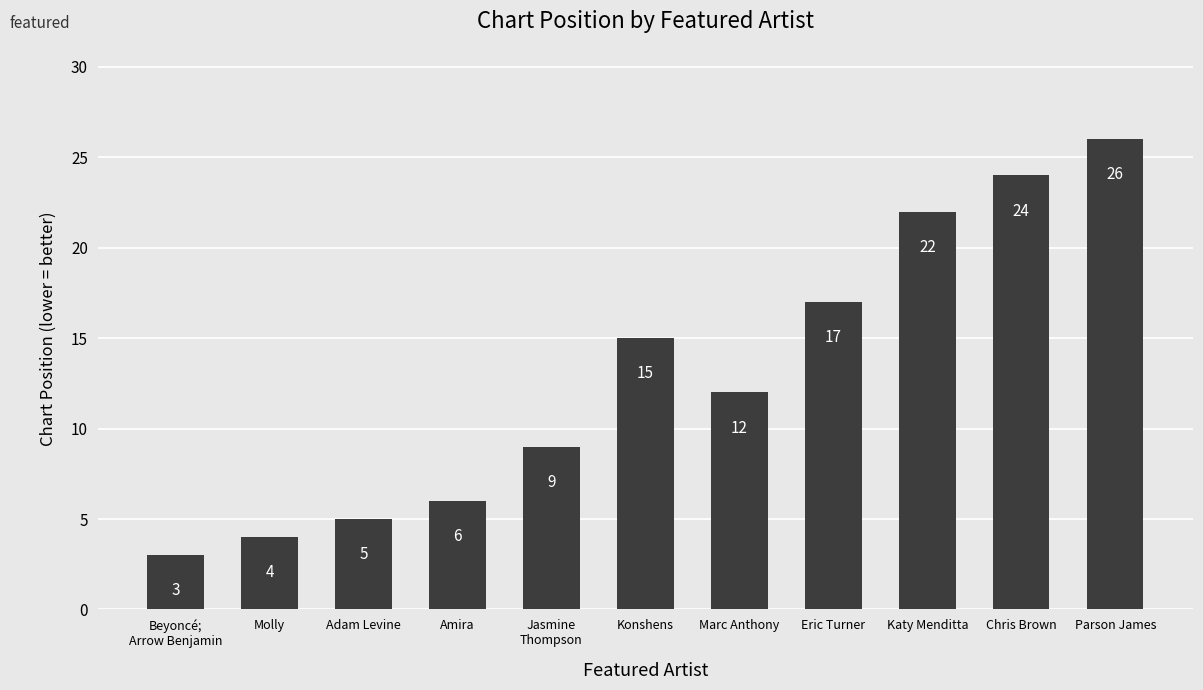

How many distinct data groups are displayed?

1